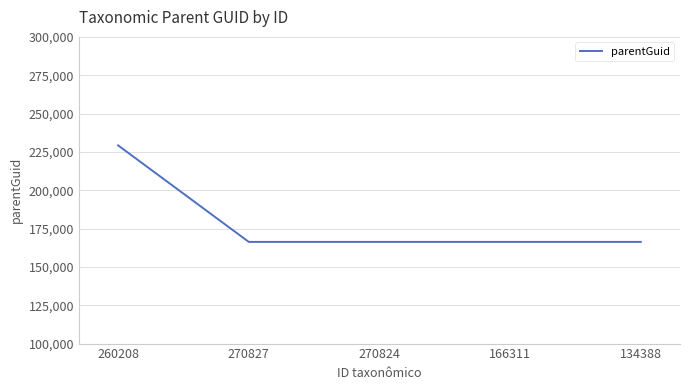

Is it true that the value at 270827 is 166308?

True